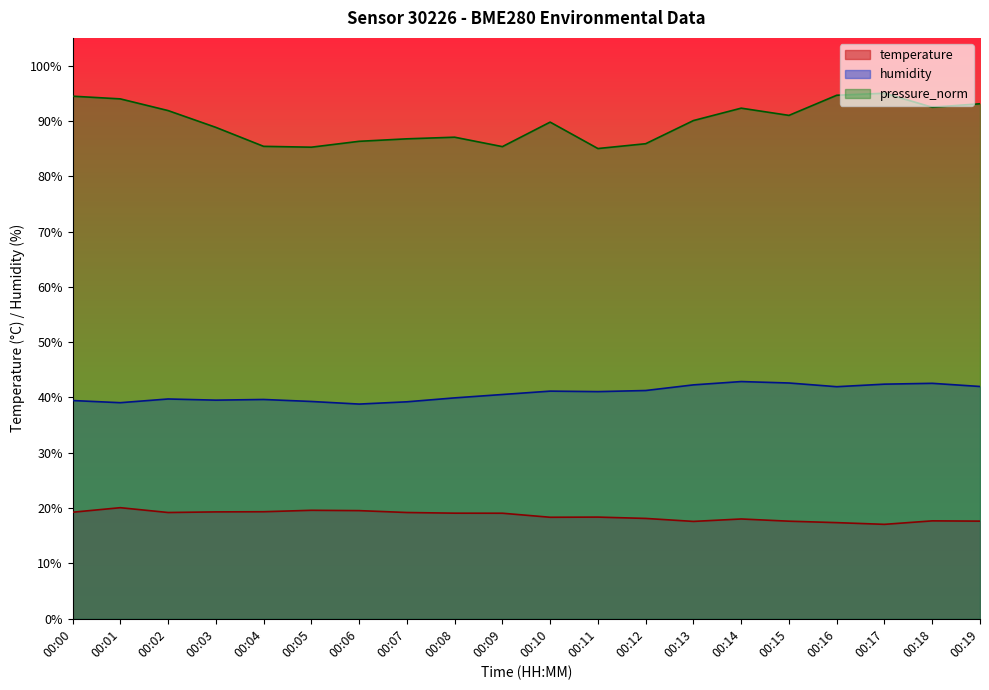

How many lines are shown in the chart?

3